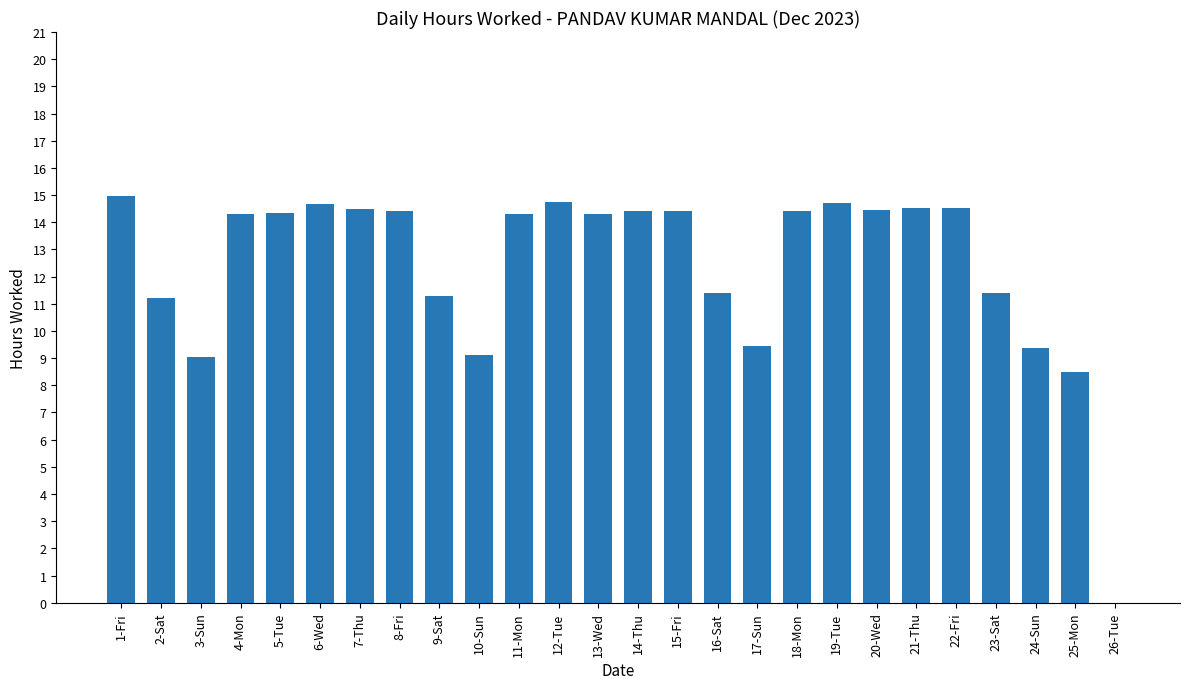

Where does the data first go above 14?

1-Fri